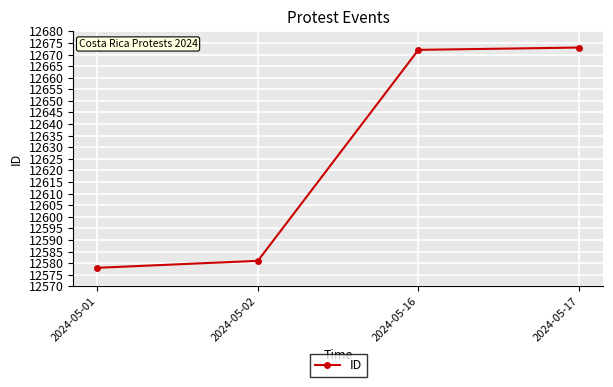

The value at 2024-05-17 is 12673. True or false?

True